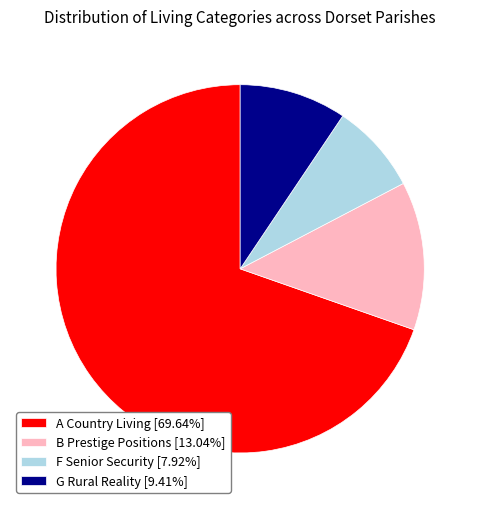

Does B Prestige Positions [13.04%] represent more than half of the total?

No